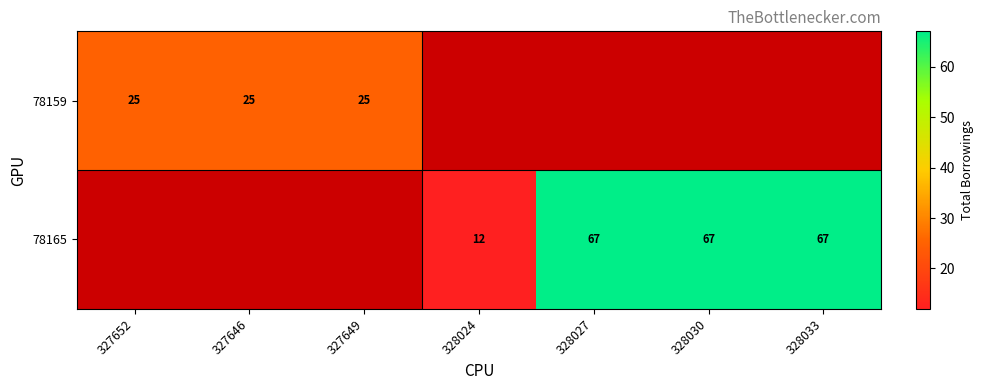

The value of 78165 at 328033 is 67. True or false?

True